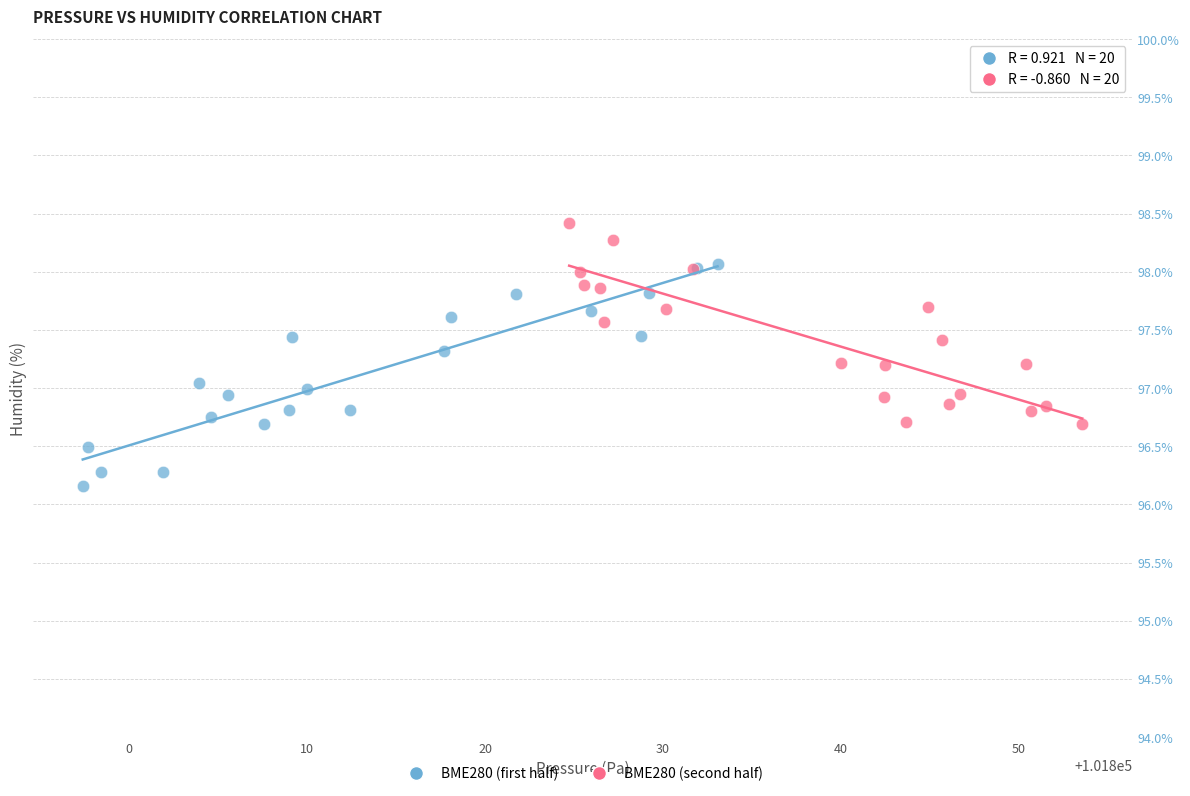

Which series reaches the maximum Y coordinate?

BME280 (second half)